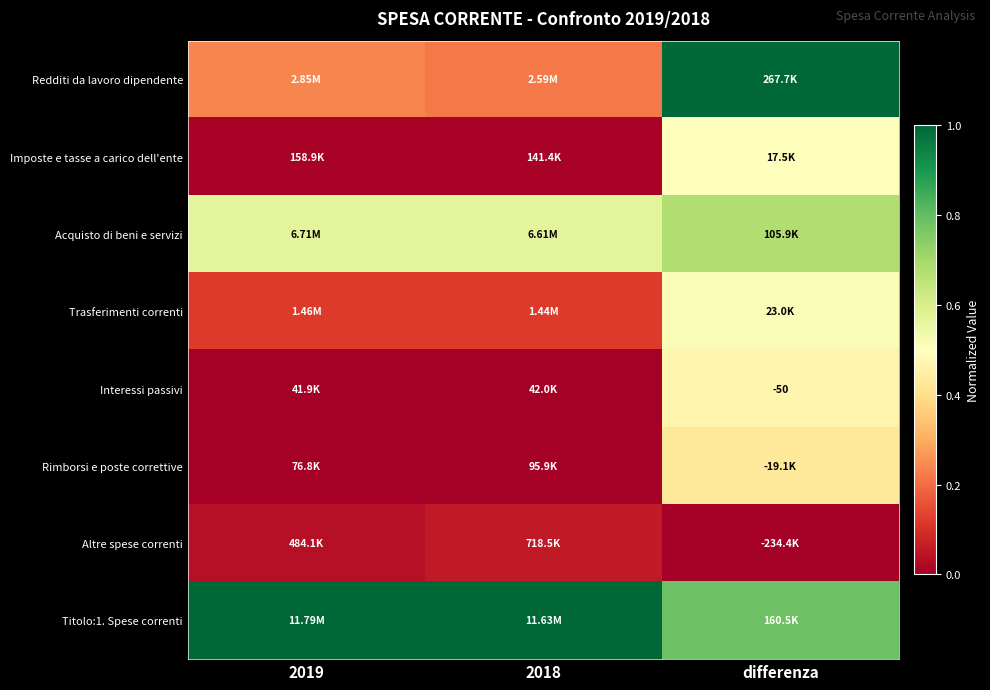

Is the value of Acquisto di beni e servizi at 2019 greater than the value of Trasferimenti correnti at 2018?

Yes